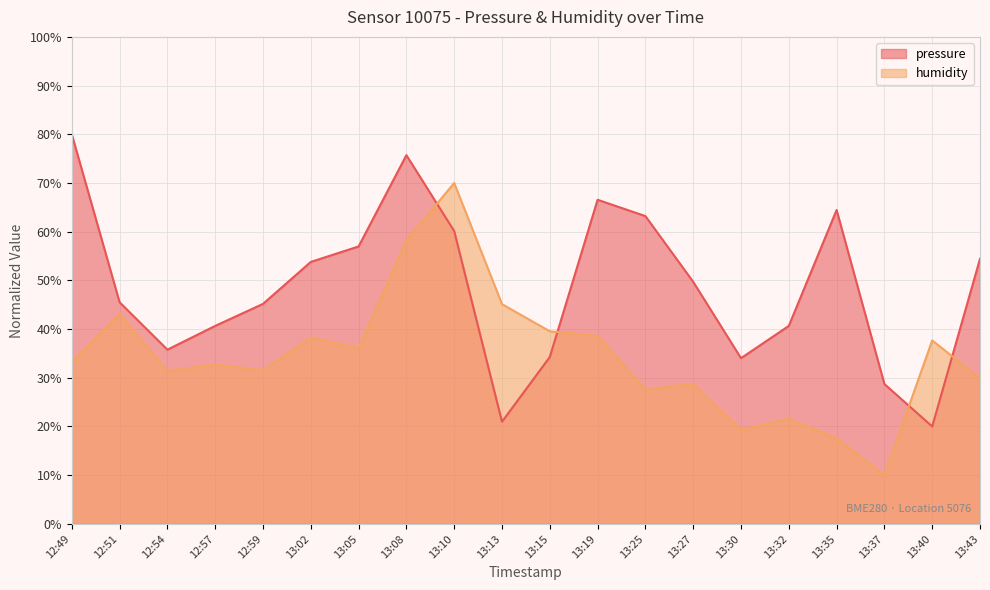

List the labels in order of pressure value, smallest first.

13:40, 13:13, 13:37, 13:30, 13:15, 12:54, 12:57, 13:32, 12:59, 12:51, 13:27, 13:02, 13:43, 13:05, 13:10, 13:25, 13:35, 13:19, 13:08, 12:49